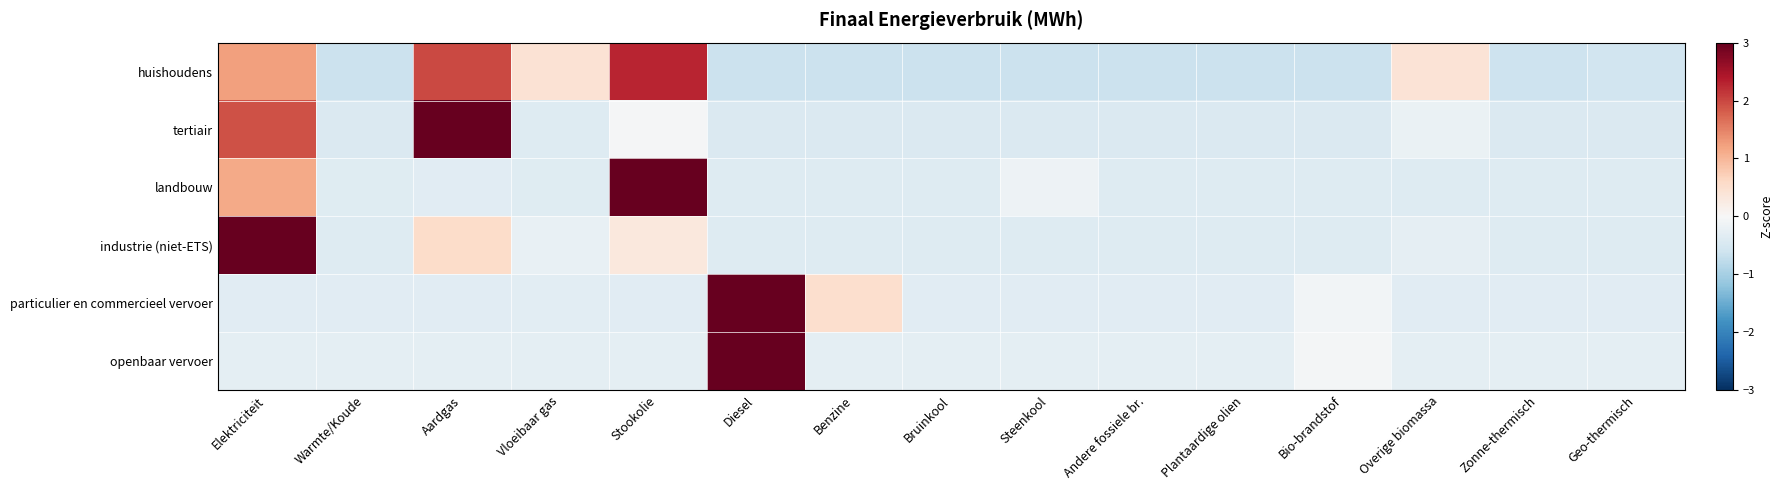

Reading left to right, extract all data points from this chart.

huishoudens: Elektriciteit=1.2	Warmte/Koude=-0.6	Aardgas=2.0	Vloeibaar gas=0.4	Stookolie=2.3	Diesel=-0.6	Benzine=-0.6	Bruinkool=-0.6	Steenkool=-0.6	Andere fossiele br.=-0.6	Plantaardige olien=-0.6	Bio-brandstof=-0.6	Overige biomassa=0.4	Zonne-thermisch=-0.6	Geo-thermisch=-0.6
tertiair: Elektriciteit=1.9	Warmte/Koude=-0.4	Aardgas=3.0	Vloeibaar gas=-0.4	Stookolie=-0.0	Diesel=-0.4	Benzine=-0.4	Bruinkool=-0.4	Steenkool=-0.4	Andere fossiele br.=-0.4	Plantaardige olien=-0.4	Bio-brandstof=-0.4	Overige biomassa=-0.2	Zonne-thermisch=-0.4	Geo-thermisch=-0.4
landbouw: Elektriciteit=1.1	Warmte/Koude=-0.4	Aardgas=-0.3	Vloeibaar gas=-0.4	Stookolie=3.5	Diesel=-0.4	Benzine=-0.4	Bruinkool=-0.4	Steenkool=-0.1	Andere fossiele br.=-0.4	Plantaardige olien=-0.4	Bio-brandstof=-0.4	Overige biomassa=-0.4	Zonne-thermisch=-0.4	Geo-thermisch=-0.4
industrie (niet-ETS): Elektriciteit=3.6	Warmte/Koude=-0.4	Aardgas=0.6	Vloeibaar gas=-0.2	Stookolie=0.3	Diesel=-0.4	Benzine=-0.4	Bruinkool=-0.4	Steenkool=-0.4	Andere fossiele br.=-0.4	Plantaardige olien=-0.4	Bio-brandstof=-0.4	Overige biomassa=-0.3	Zonne-thermisch=-0.4	Geo-thermisch=-0.4
particulier en commercieel vervoer: Elektriciteit=-0.3	Warmte/Koude=-0.3	Aardgas=-0.3	Vloeibaar gas=-0.3	Stookolie=-0.3	Diesel=3.7	Benzine=0.5	Bruinkool=-0.3	Steenkool=-0.3	Andere fossiele br.=-0.3	Plantaardige olien=-0.3	Bio-brandstof=-0.1	Overige biomassa=-0.3	Zonne-thermisch=-0.3	Geo-thermisch=-0.3
openbaar vervoer: Elektriciteit=-0.3	Warmte/Koude=-0.3	Aardgas=-0.3	Vloeibaar gas=-0.3	Stookolie=-0.3	Diesel=3.7	Benzine=-0.3	Bruinkool=-0.3	Steenkool=-0.3	Andere fossiele br.=-0.3	Plantaardige olien=-0.3	Bio-brandstof=-0.1	Overige biomassa=-0.3	Zonne-thermisch=-0.3	Geo-thermisch=-0.3